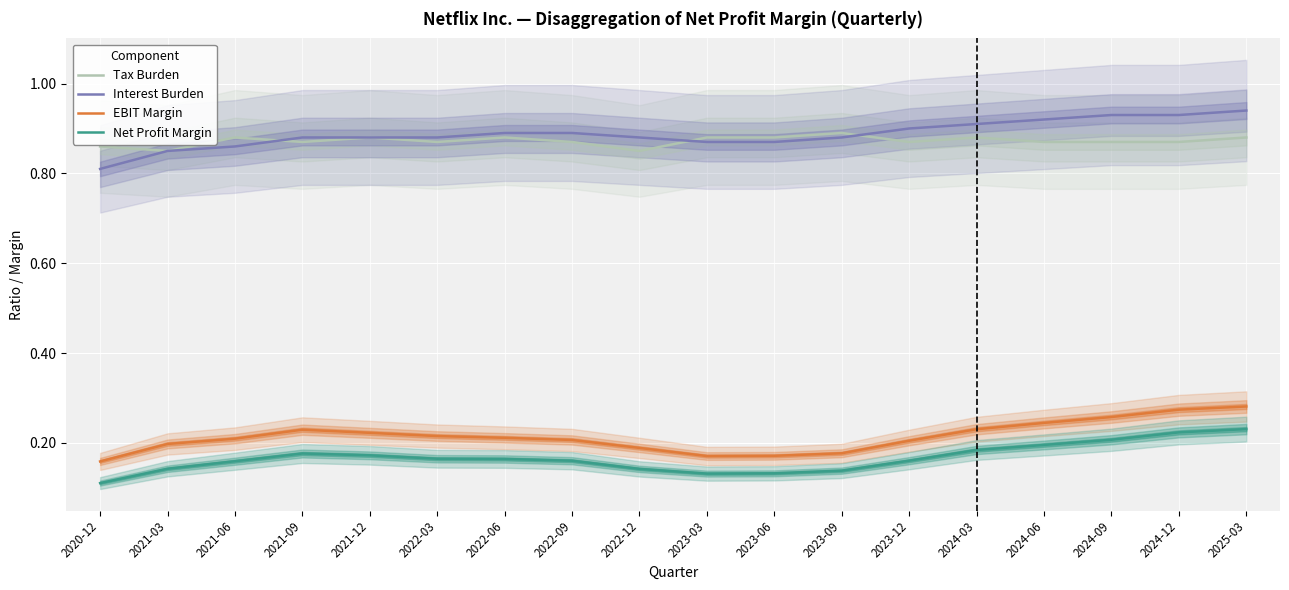

At how many categories does at least one series exceed 0?

18